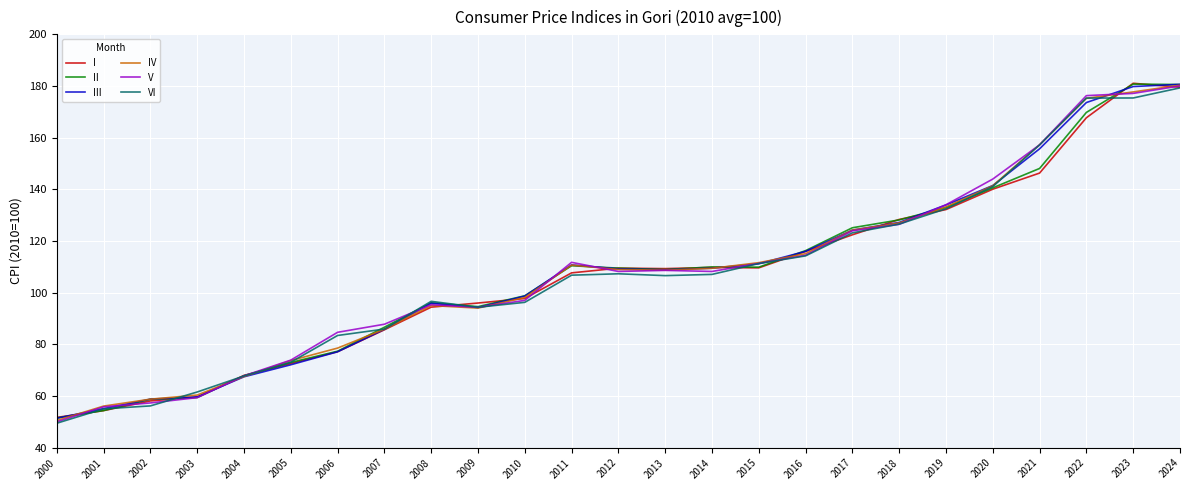

True or false: IV has a value of 111.6 at 2015.

True